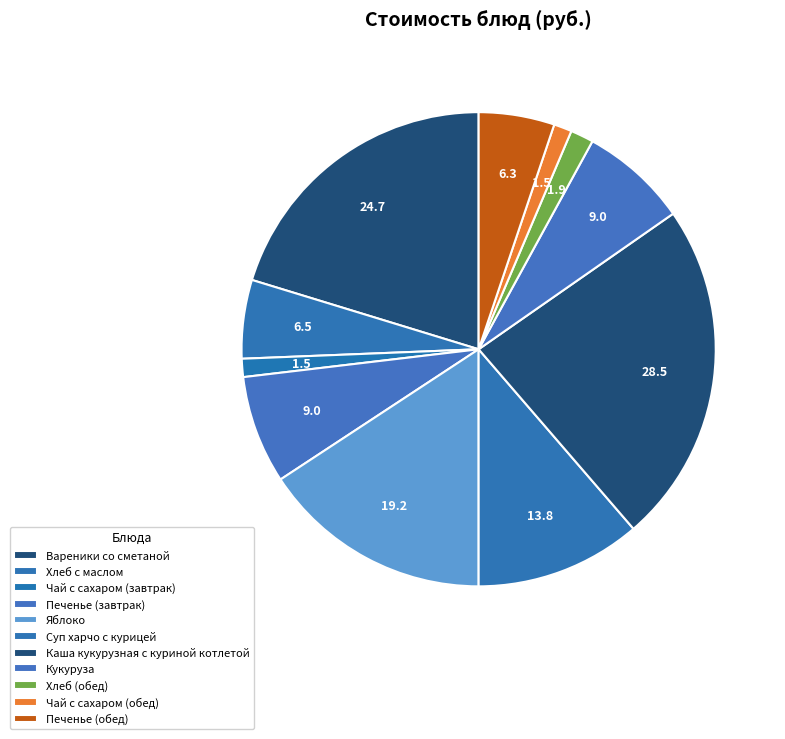

The Кукуруза slice represents 1% of the pie. True or false?

False